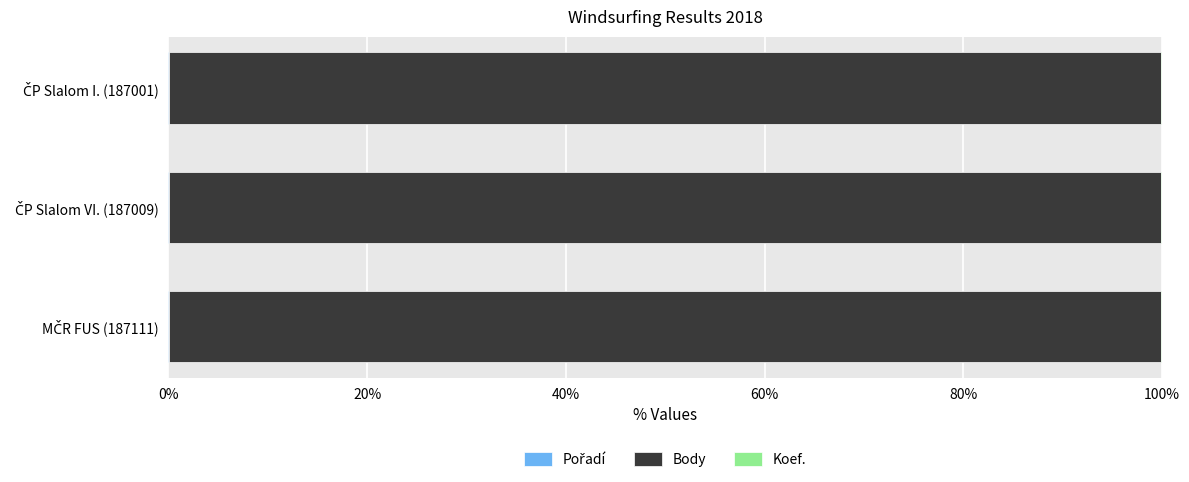

How many data points does each series have?

3